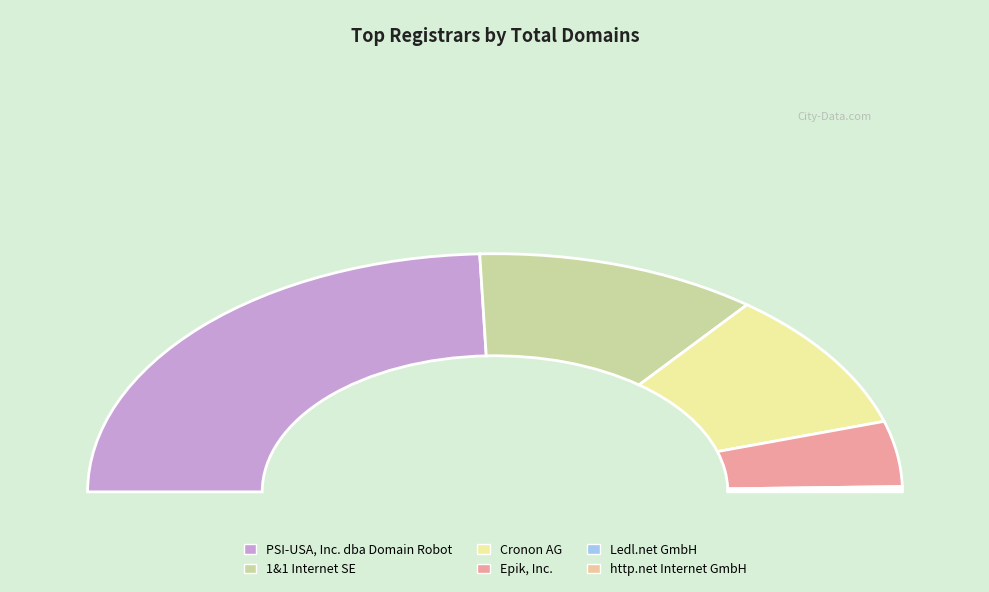

How many slices are in this pie chart?

6